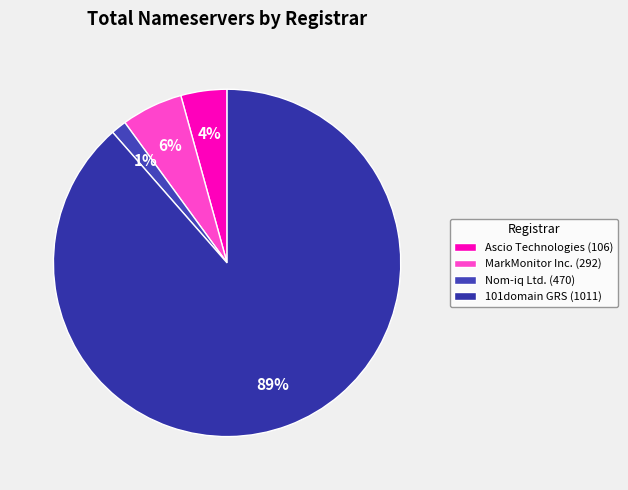

How many segments does this pie chart have?

4